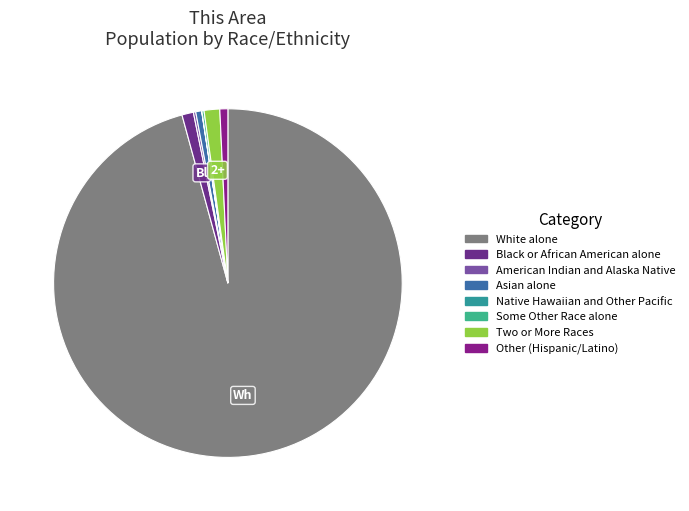

How many segments does this pie chart have?

8